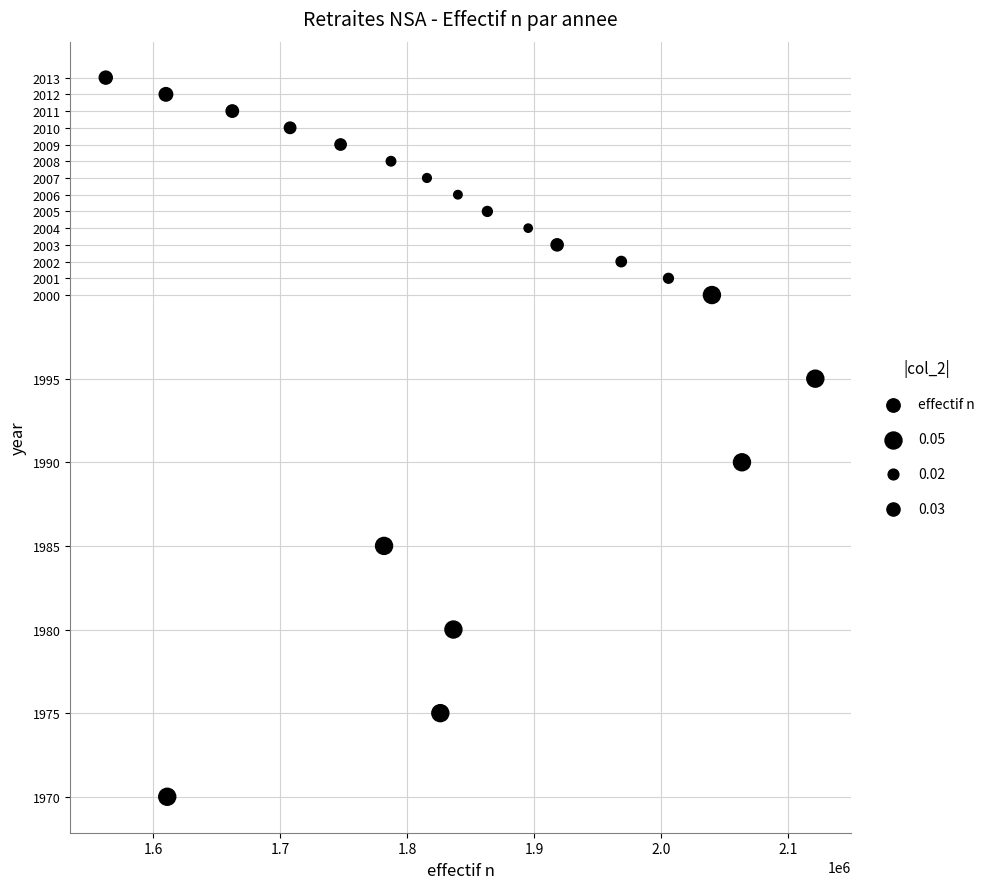

What is the range of Y values (max minus min)?

43